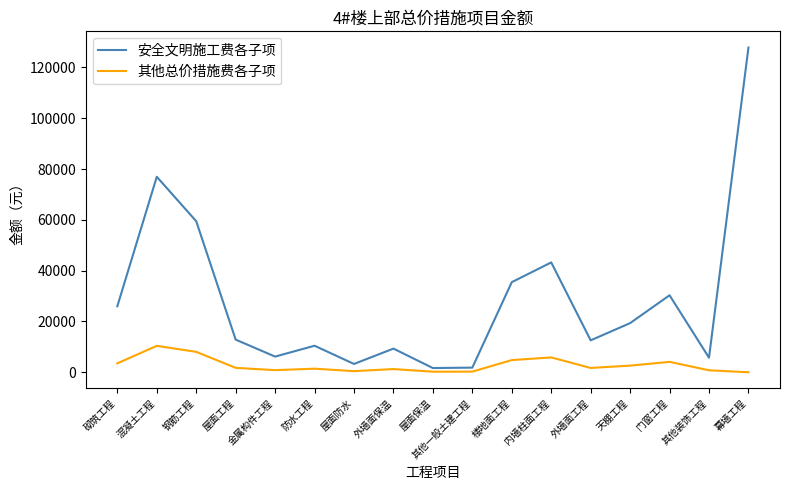

True or false: 其他总价措施费各子项 and 安全文明施工费各子项 intersect in this chart.

False